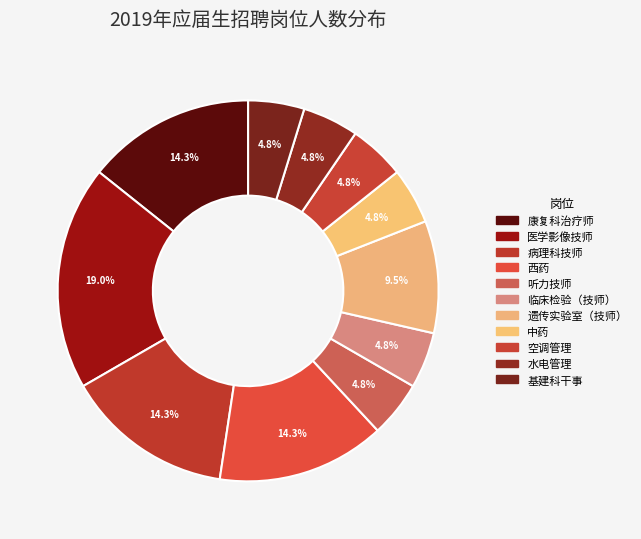

Is it true that 空调管理 is 5% of the pie?

True